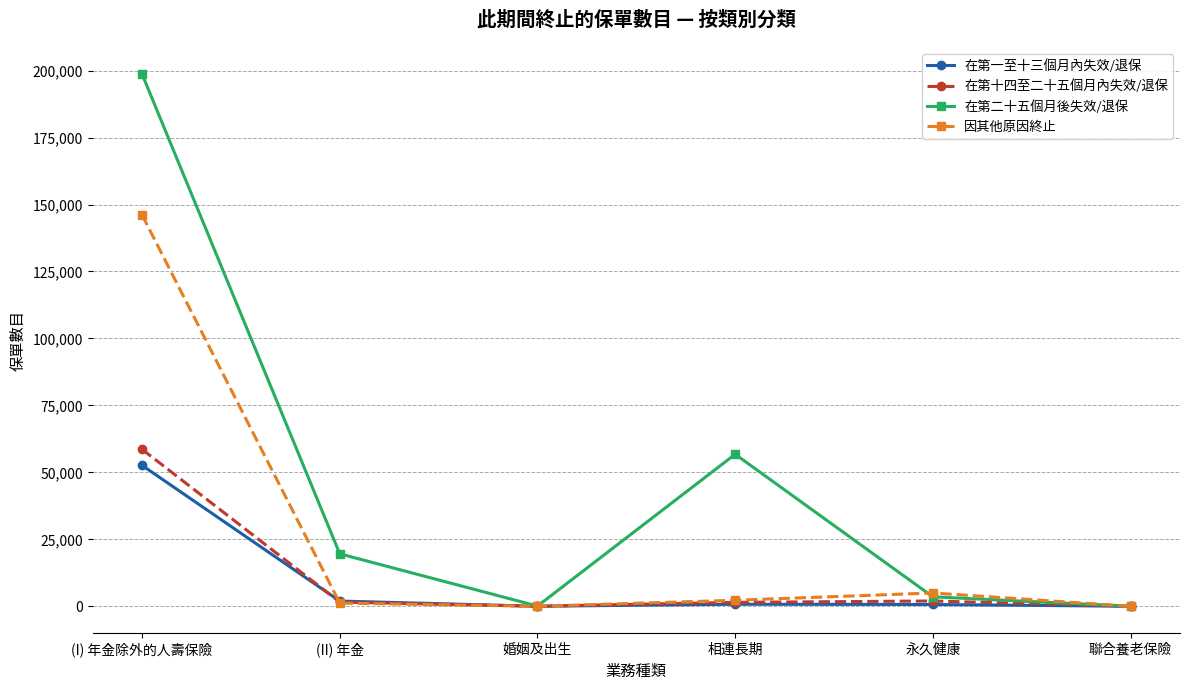

Between (II) 年金 and 永久健康, which series saw the biggest shift?

在第二十五個月後失效/退保